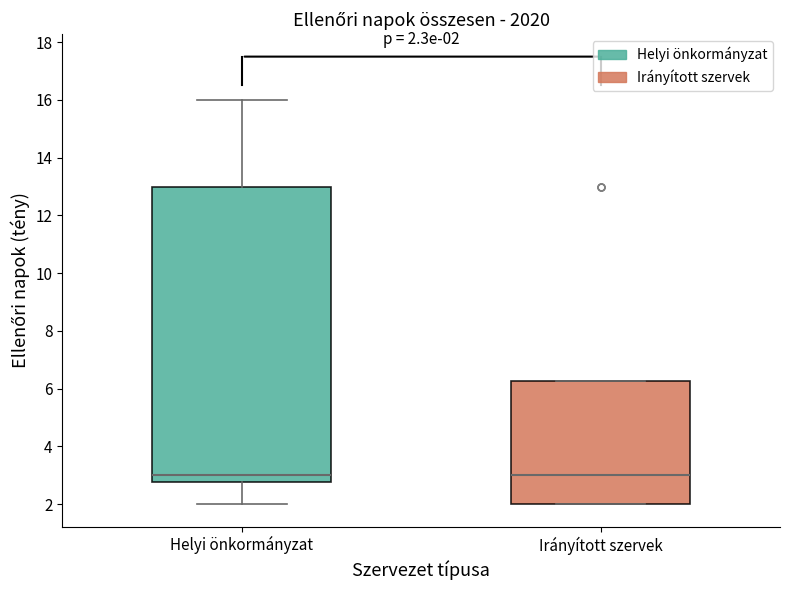

Comparing the boxes themselves (not the whiskers), which one is the tallest?

Helyi önkormányzat